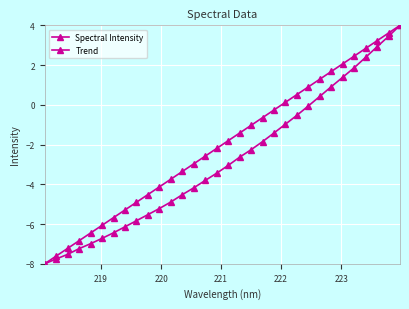

Is this an area chart (filled region under the line)?

No